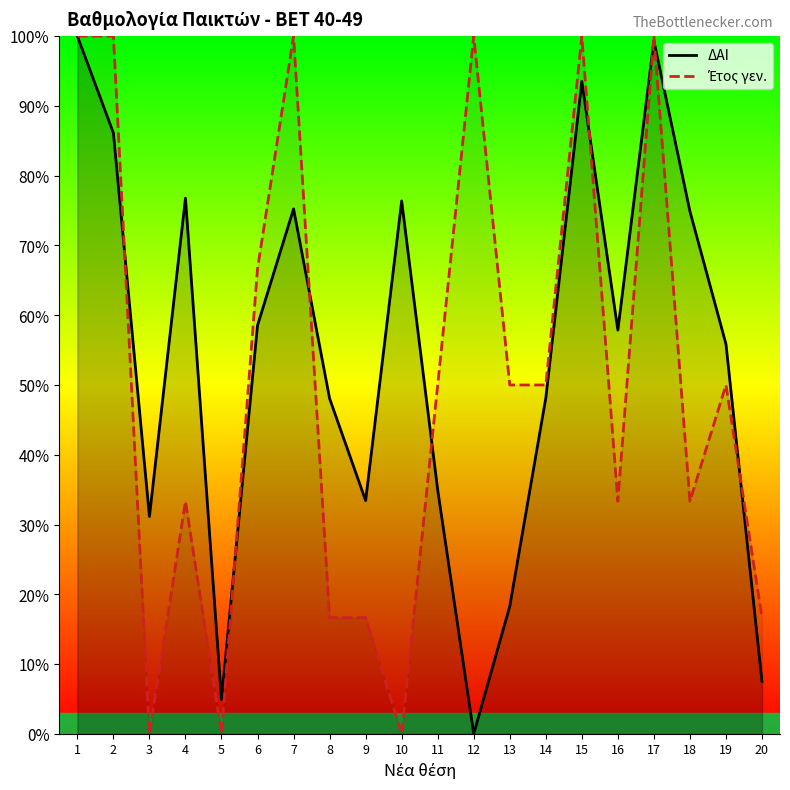

What is the average value of the ΔΑΙ series?

54.0